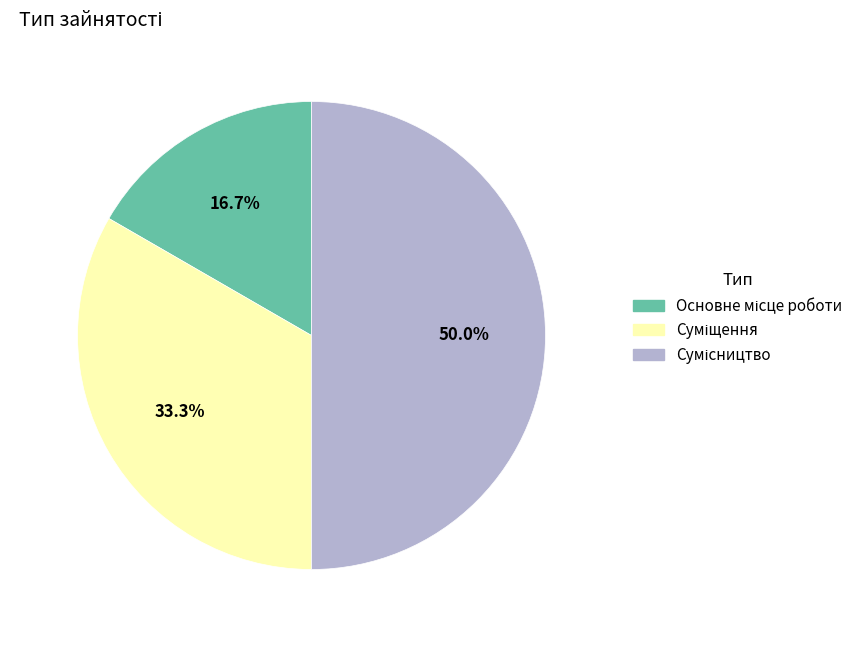

How many segments does this pie chart have?

3